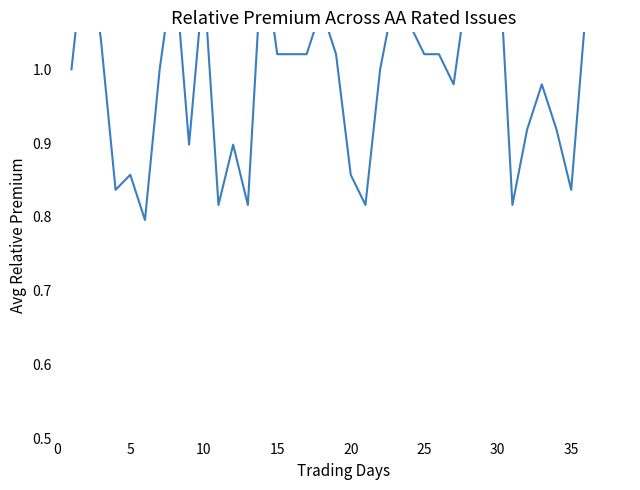

What is the change in value from 24 to 30?

-0.2